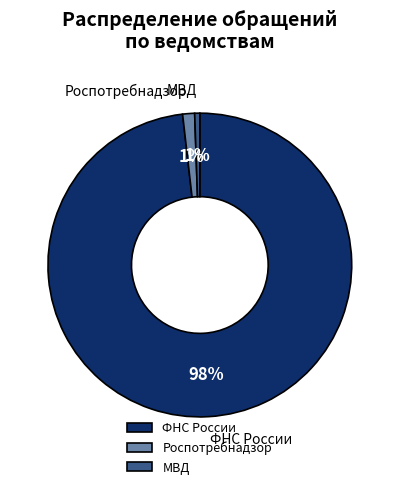

Do МВД and ФНС России together represent more than half of the pie?

Yes